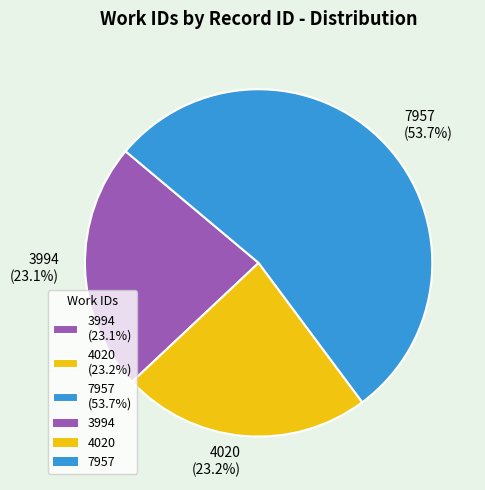

True or false: 4020 accounts for 23% of the total.

True